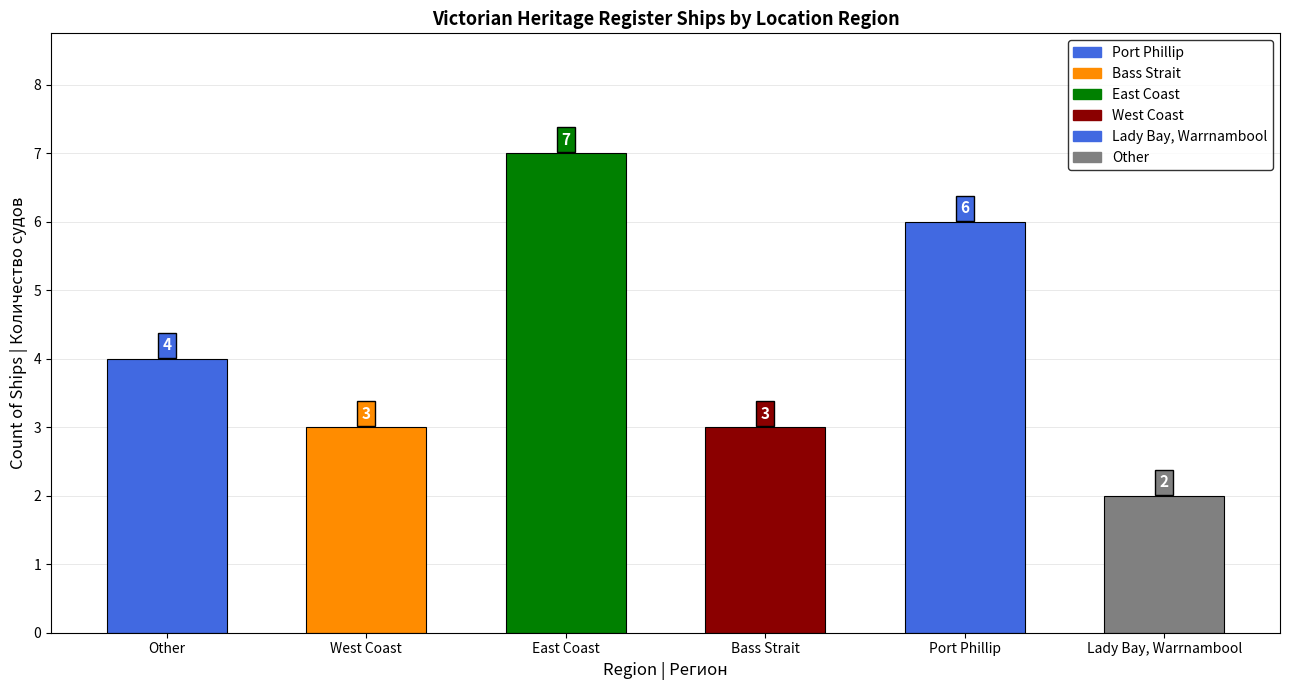

What is the value of the 4th bar from the left?

3